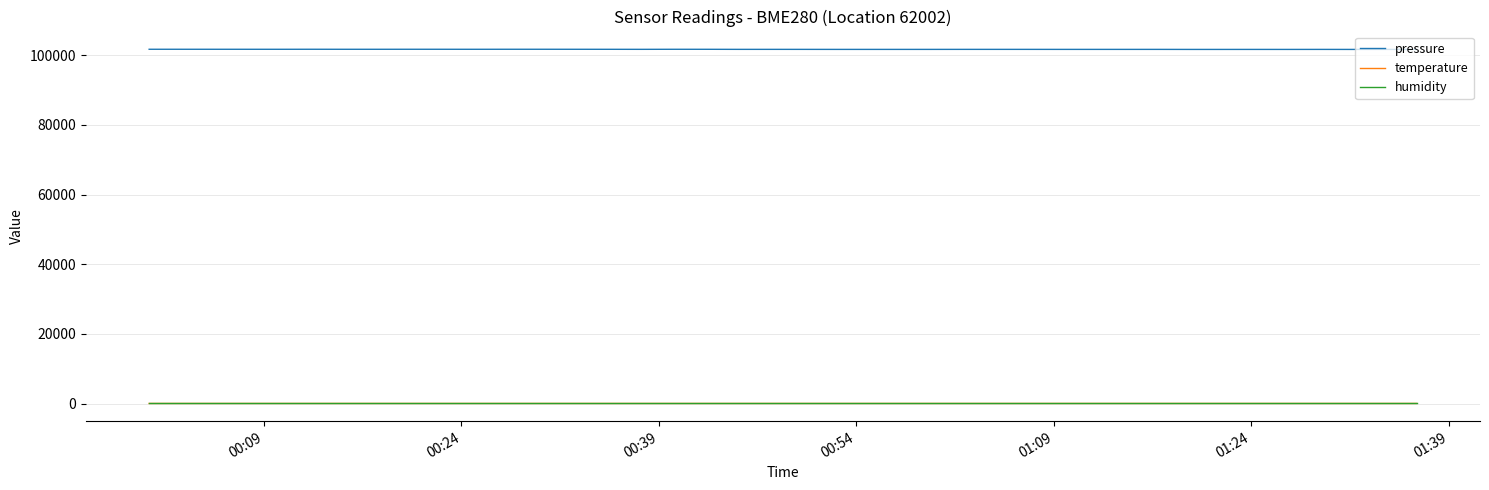

True or false: temperature and humidity intersect in this chart.

False